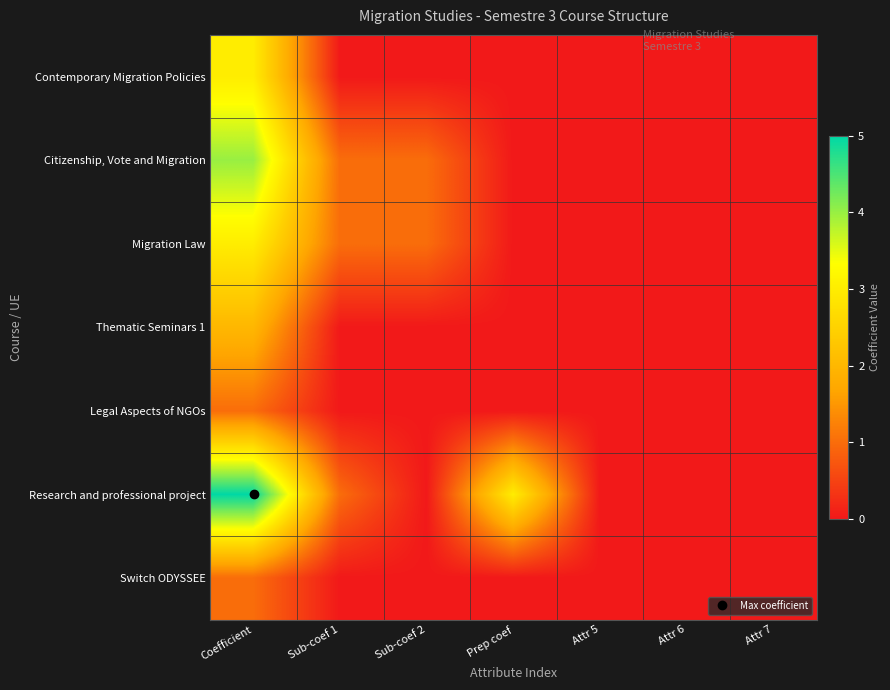

Which has a higher value, Prep coef or Sub-coef 2?

Prep coef